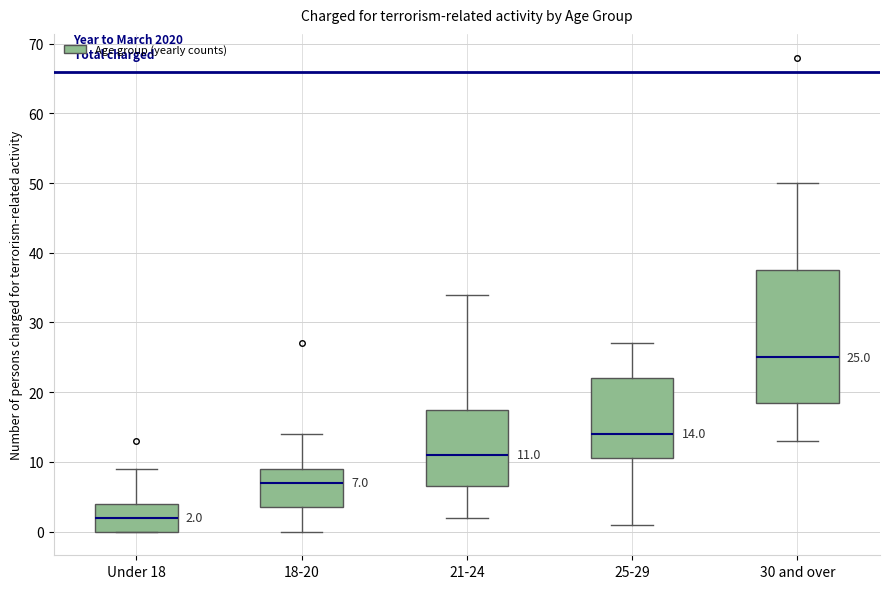

Which box has the highest median line?

30 and over